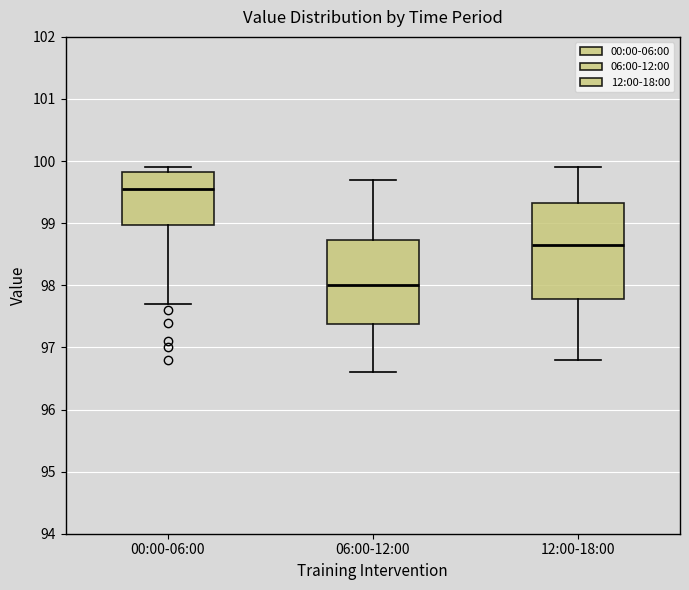

Reading left to right, read every box against the y-axis: the position of its median line, the range the box covers, and the ends of its whiskers. The values are not printed on the chart, so give them approximately, as read against the axis.

00:00-06:00: median 99.6, box 99.0 to 99.8, whiskers 97.7 to 99.9
06:00-12:00: median 98.0, box 97.4 to 98.7, whiskers 96.6 to 99.7
12:00-18:00: median 98.7, box 97.8 to 99.3, whiskers 96.8 to 99.9